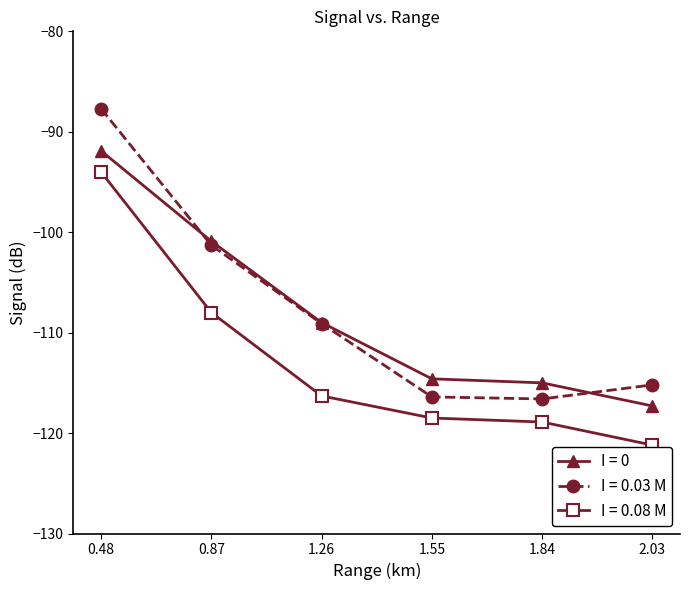

What is the value of the I = 0 point at the 4th from the left?

-114.6